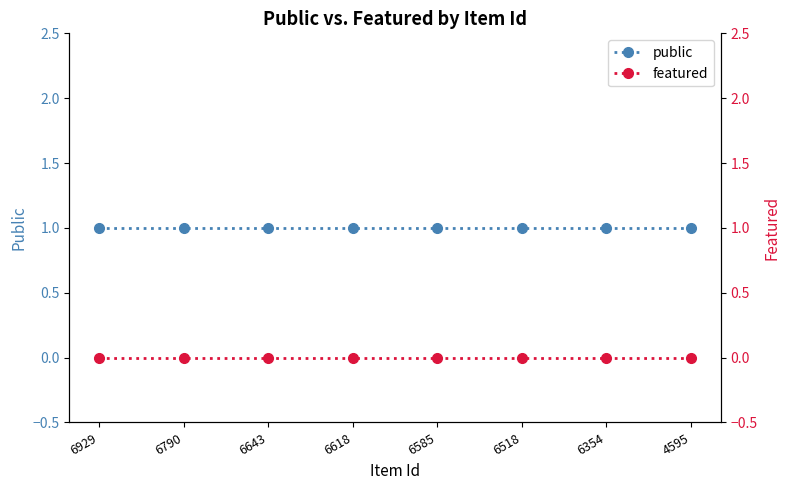

List the series in order of their peak value, highest first.

public, featured